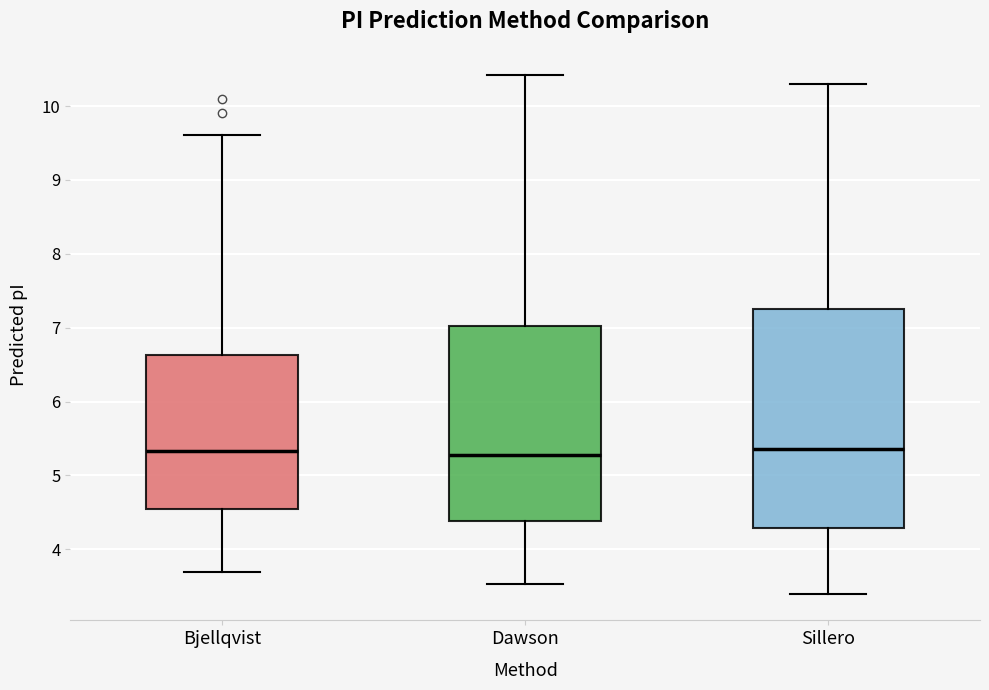

Comparing the boxes themselves (not the whiskers), which one is the tallest?

Sillero